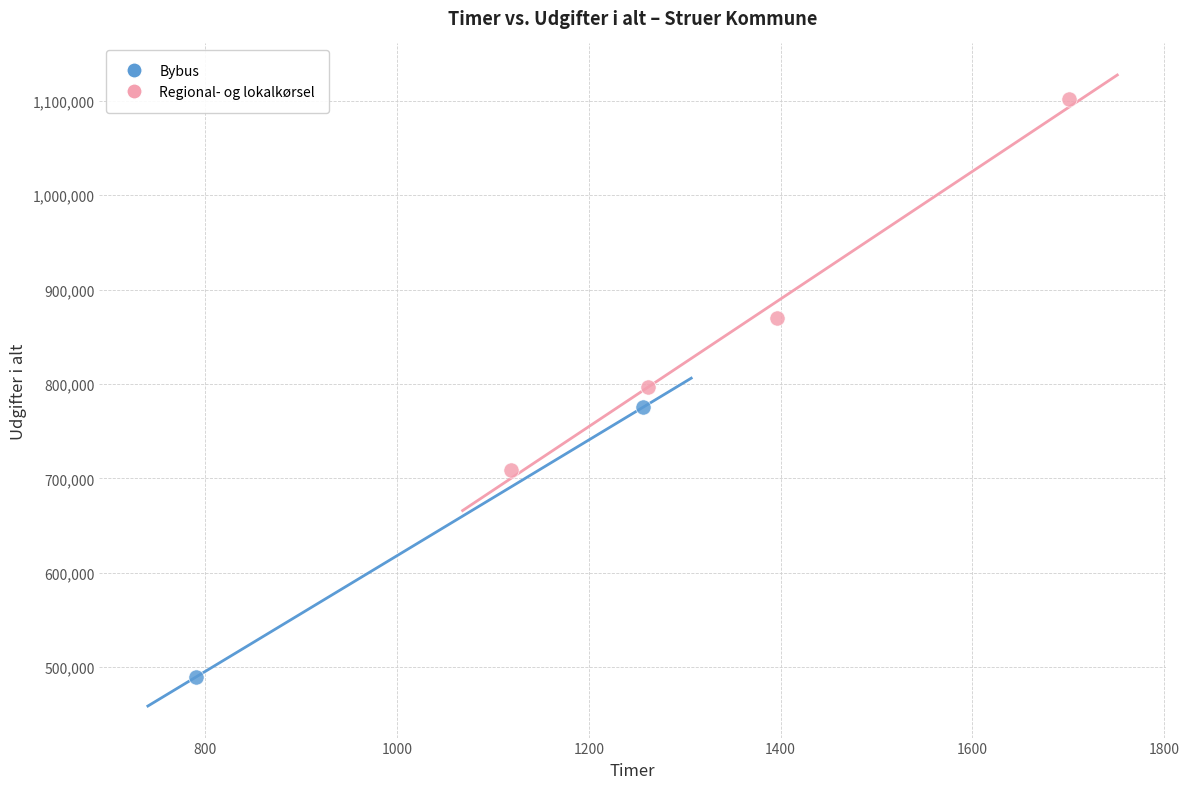

What are all the series names shown in the legend?

Bybus, Regional- og lokalkørsel